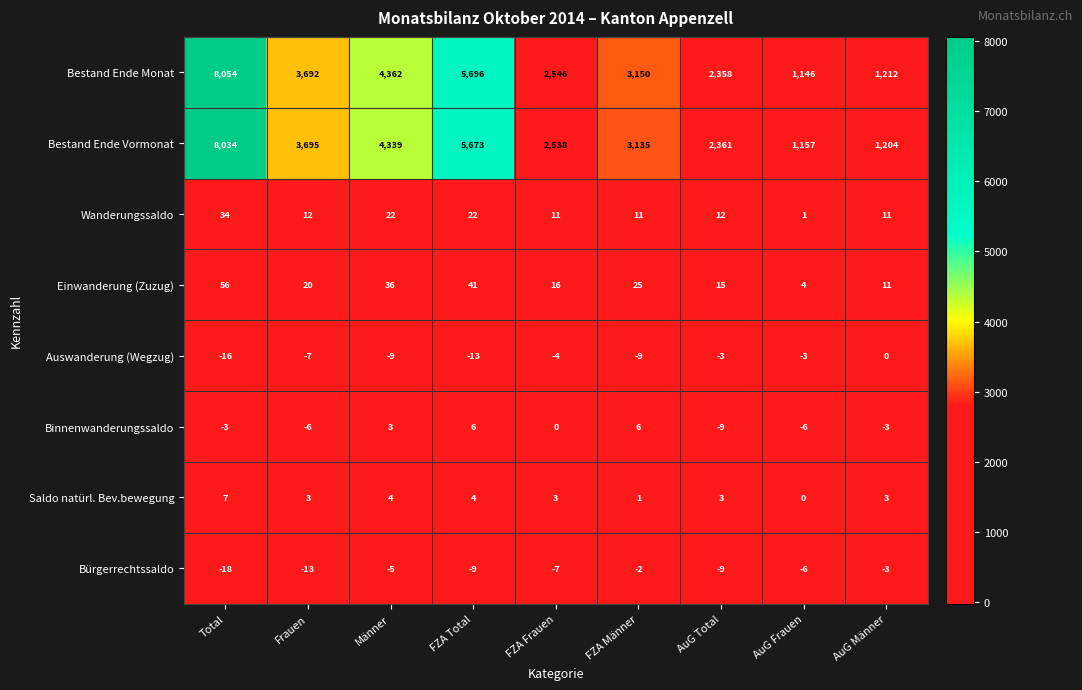

Which category has the lowest value in the Saldo natürl. Bev.bewegung series?

AuG Frauen